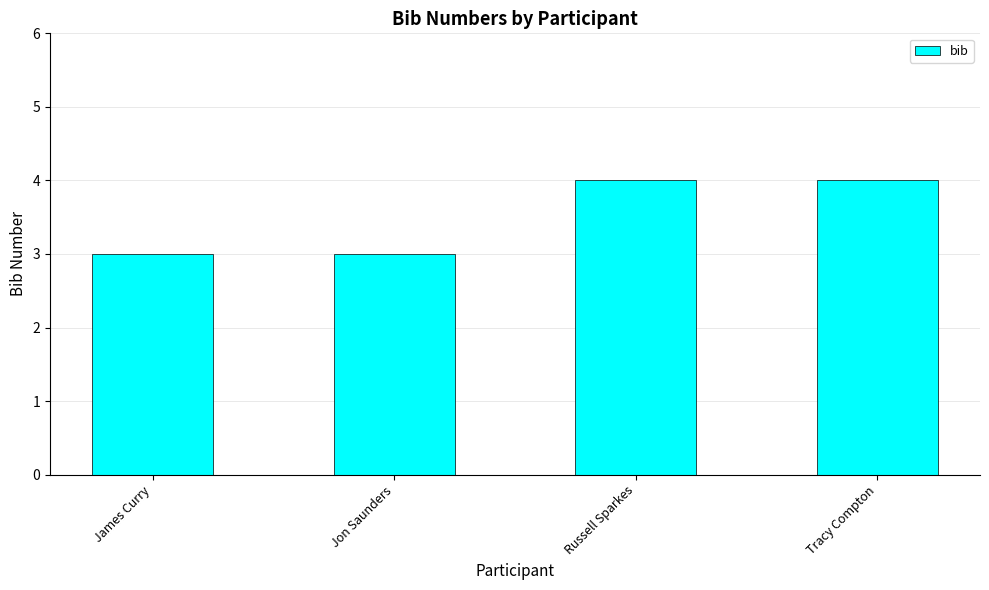

Approximately how many times larger is the value at James Curry compared to Jon Saunders?

1.0